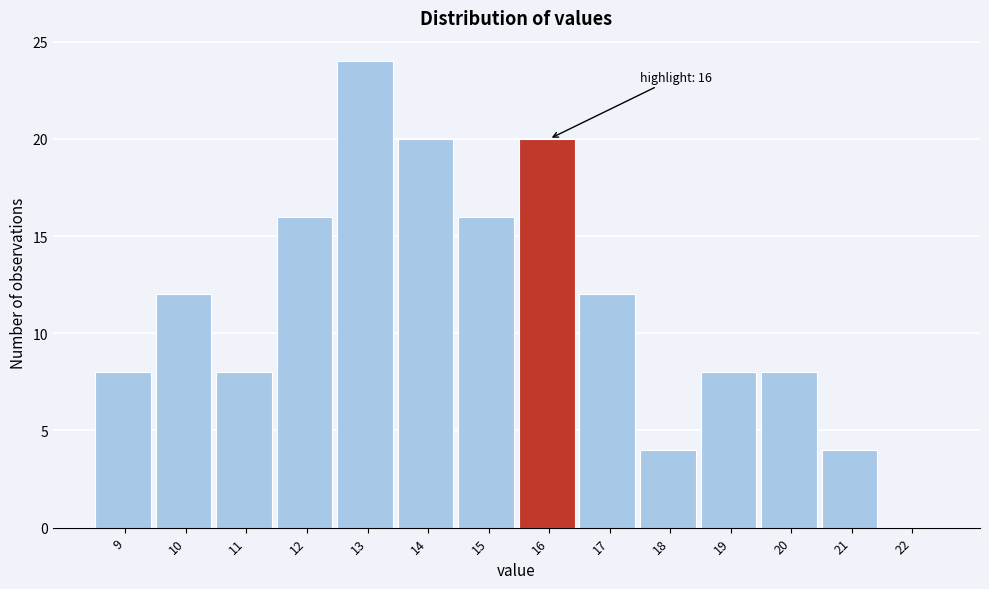

Reading left to right, extract all data points from this chart.

9=8	10=12	11=8	12=16	13=24	14=20	15=16	16=20	17=12	18=4	19=8	20=8	21=4	22=0